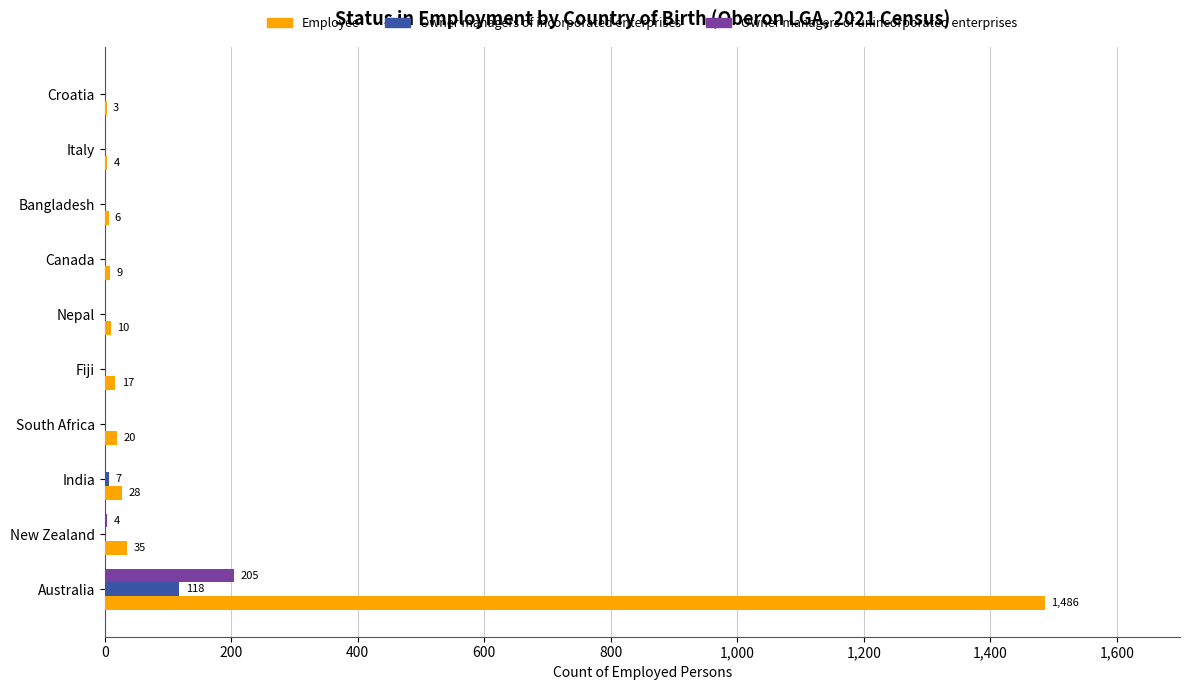

What is the sum of all Owner managers of incorporated enterprises values?

125